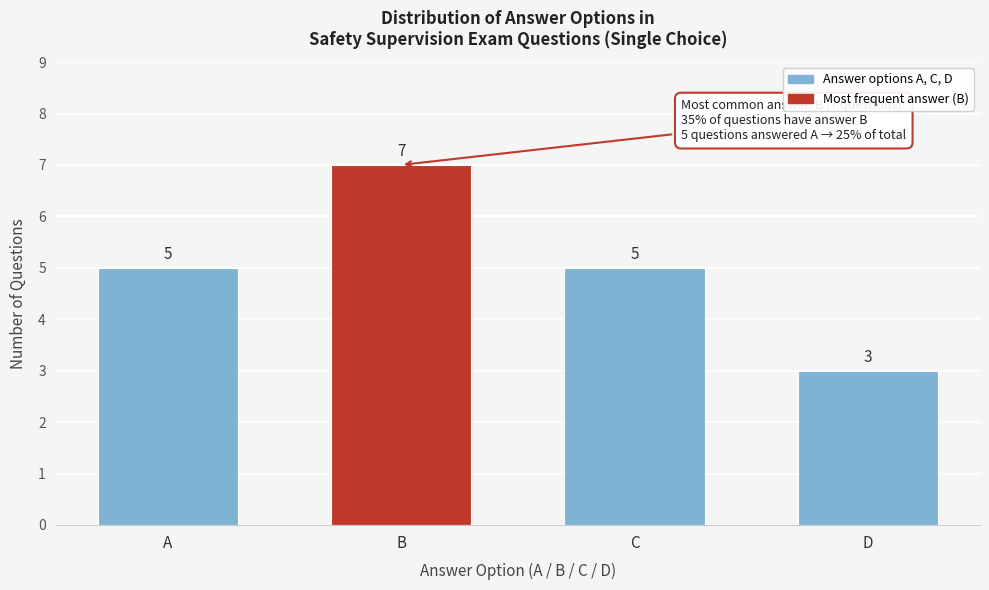

Reading left to right, list all the values displayed in this chart.

5	7	5	3